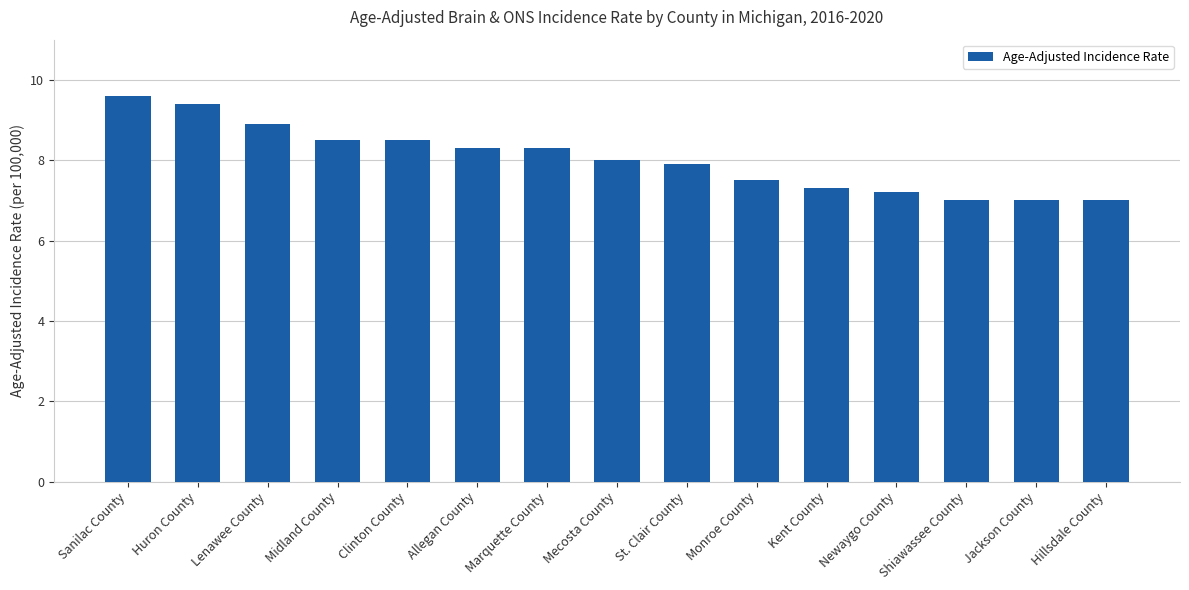

The chart shows a value of 7.0 at Jackson County. True or false?

True